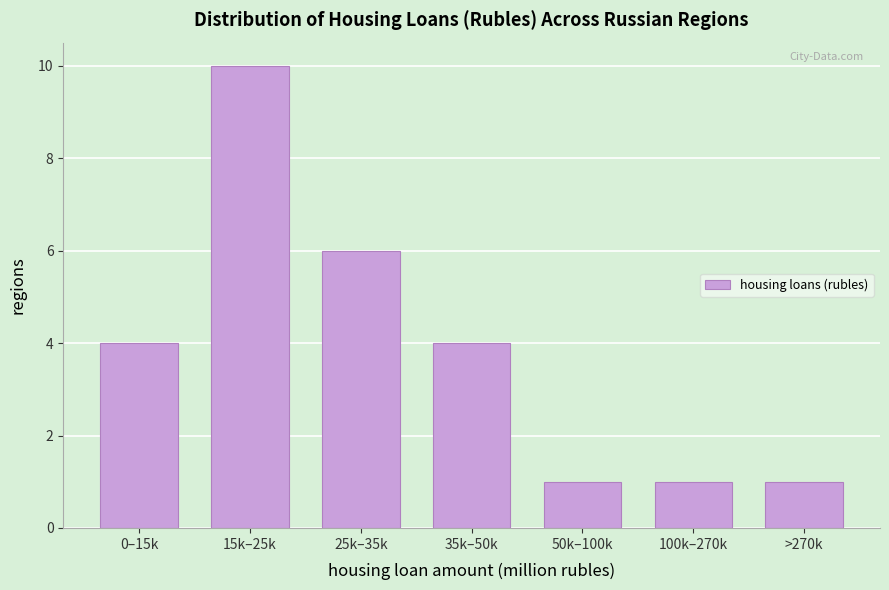

Reading left to right, extract all data points from this chart.

4	10	6	4	1	1	1